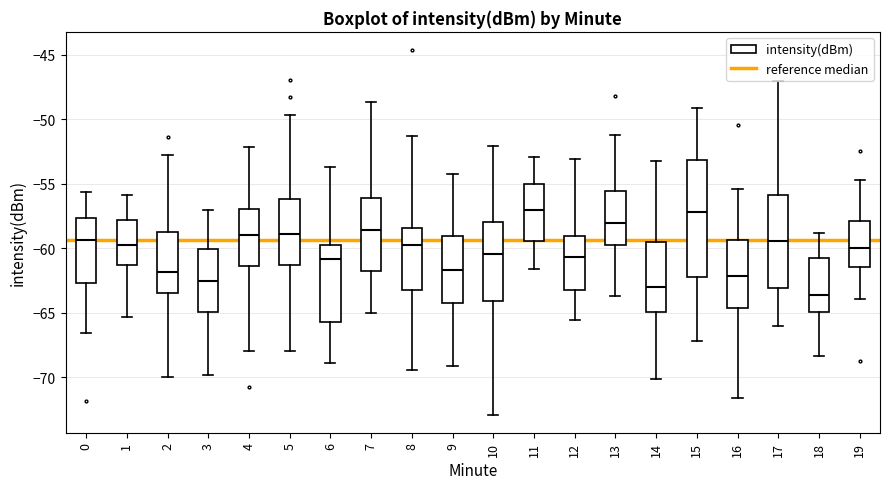

Comparing the boxes themselves (not the whiskers), which one is the tallest?

15